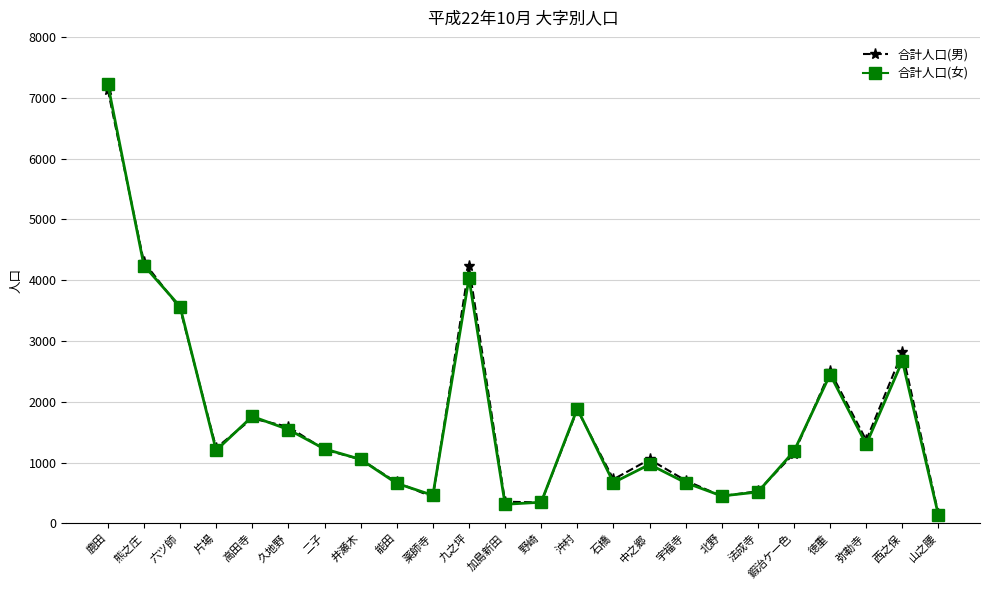

Which series changed the most between 六ツ師 and 弥勒寺?

合計人口(女)